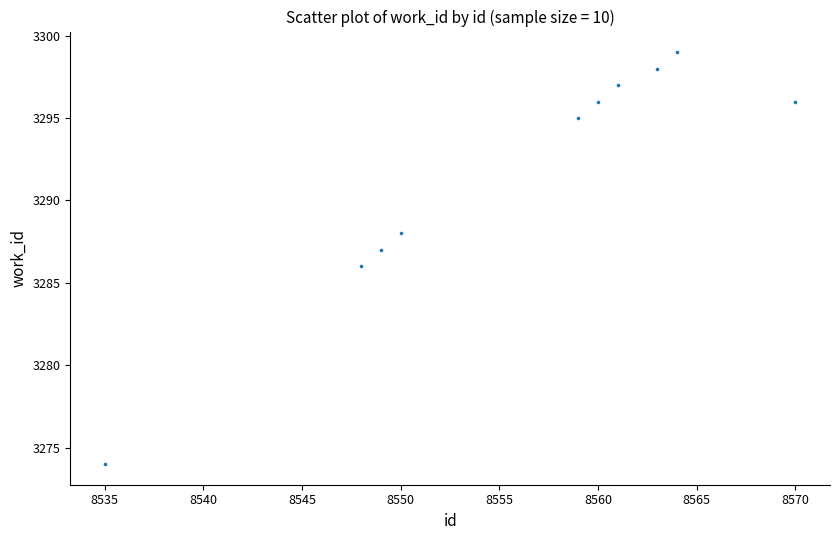

What is the range of Y values (max minus min)?

25